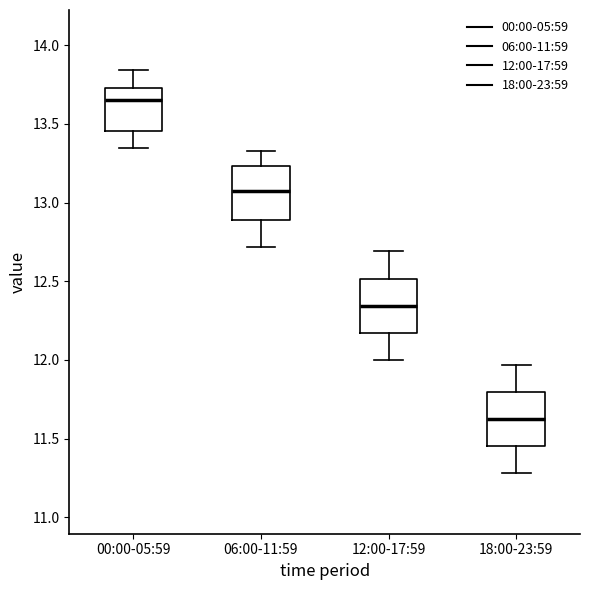

Which box's median line is the highest?

00:00-05:59